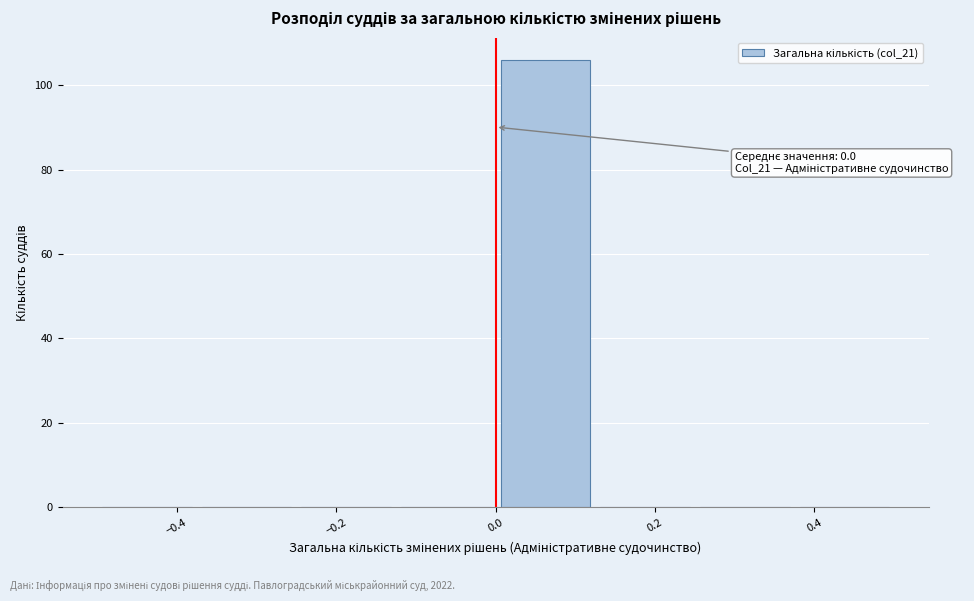

Which range on the x-axis has the tallest bar?

0.000 to 0.125